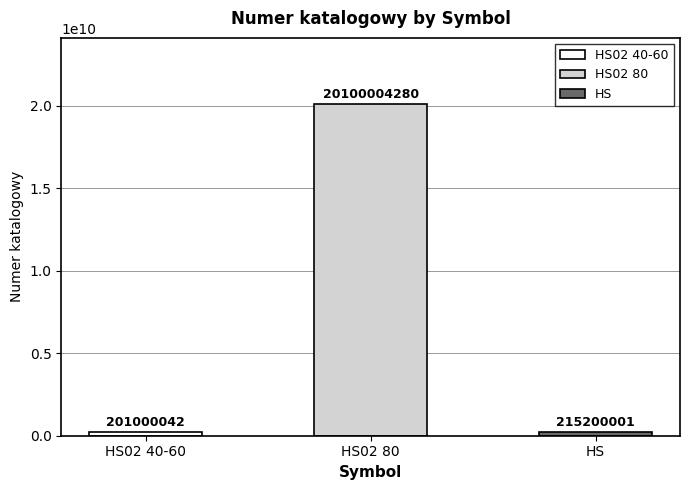

What is the label of the 1st bar from the right?

HS